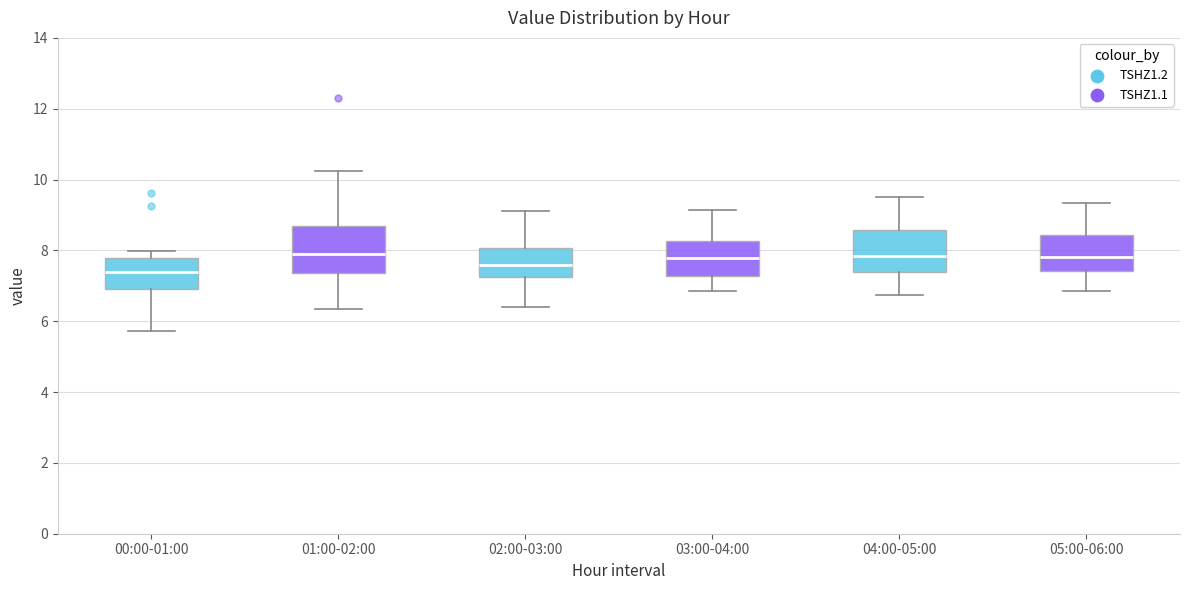

Reading left to right, transcribe this box plot: for each box, give where its median line is, the range the box spans, and where its two whiskers end, as read against the y-axis. The values are not printed on the chart, so give them approximately, as read against the axis.

00:00-01:00: median 7.4, box 7.0 to 7.8, whiskers 5.8 to 8.0
01:00-02:00: median 8.0, box 7.4 to 8.6, whiskers 6.4 to 10.2
02:00-03:00: median 7.6, box 7.2 to 8.0, whiskers 6.4 to 9.2
03:00-04:00: median 7.8, box 7.2 to 8.2, whiskers 6.8 to 9.2
04:00-05:00: median 7.8, box 7.4 to 8.6, whiskers 6.8 to 9.6
05:00-06:00: median 7.8, box 7.4 to 8.4, whiskers 6.8 to 9.4